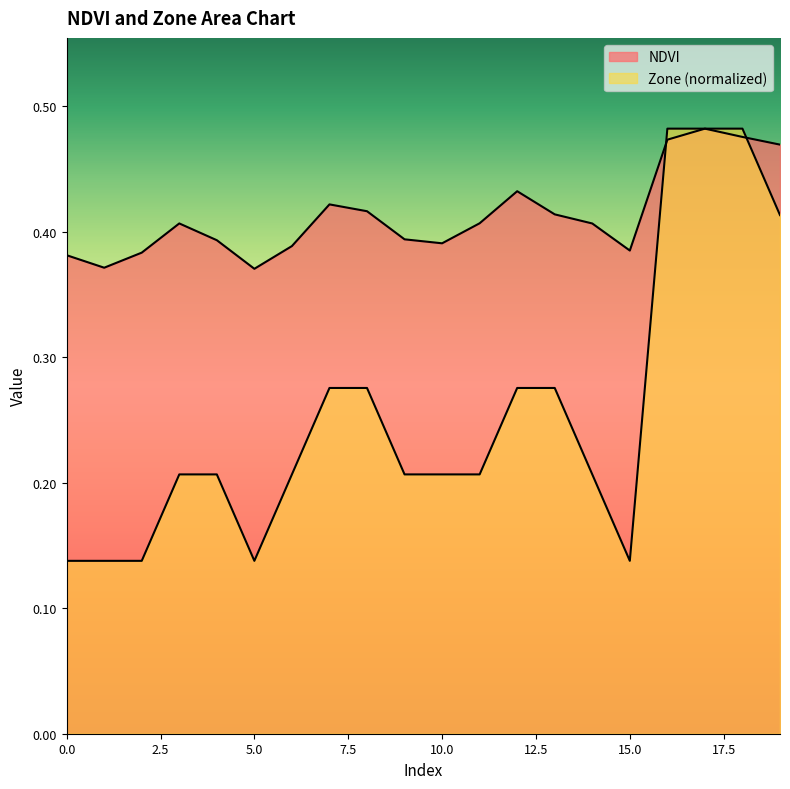

In NDVI, how many points are lower than both neighbors (excluding endpoints)?

4